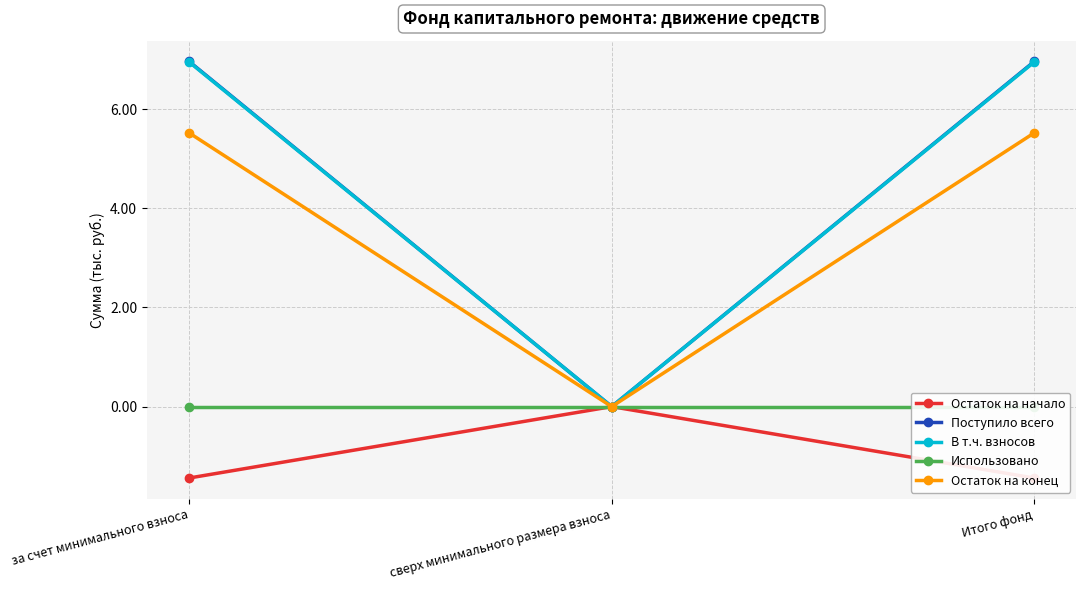

Which series has the largest total across all categories?

Поступило всего